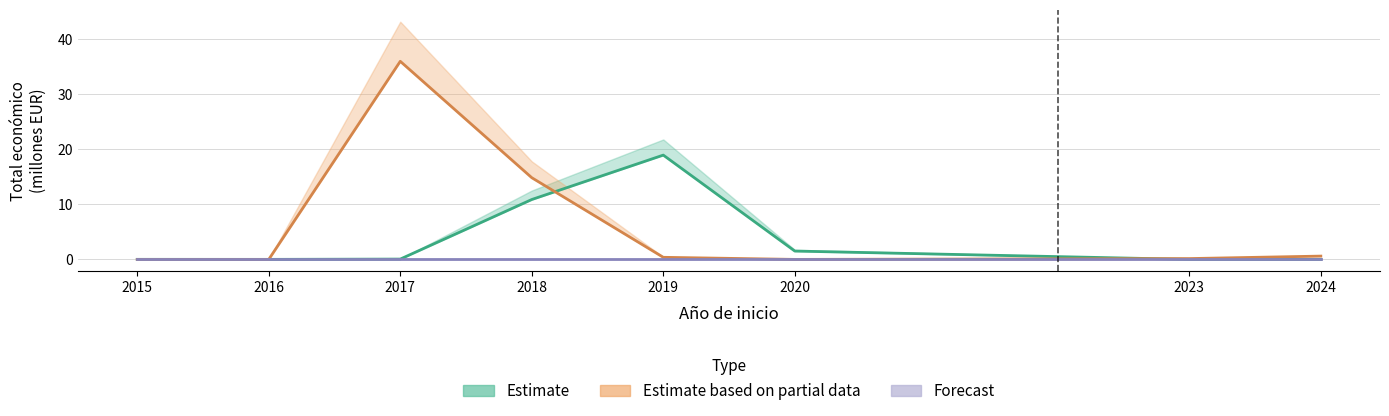

At which category is the sum across all series the highest?

2017